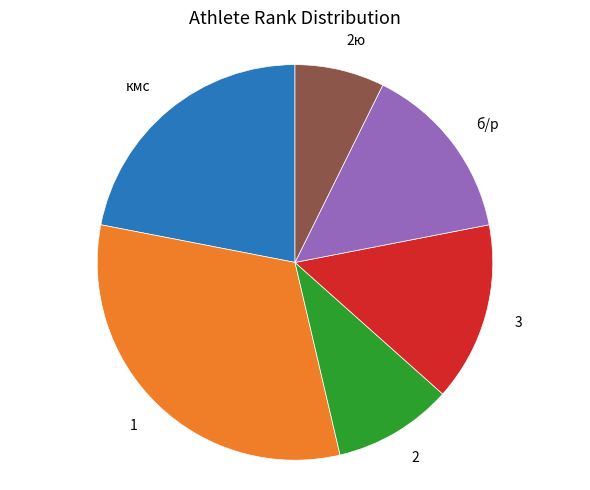

Is there any slice that represents more than half of the pie?

No